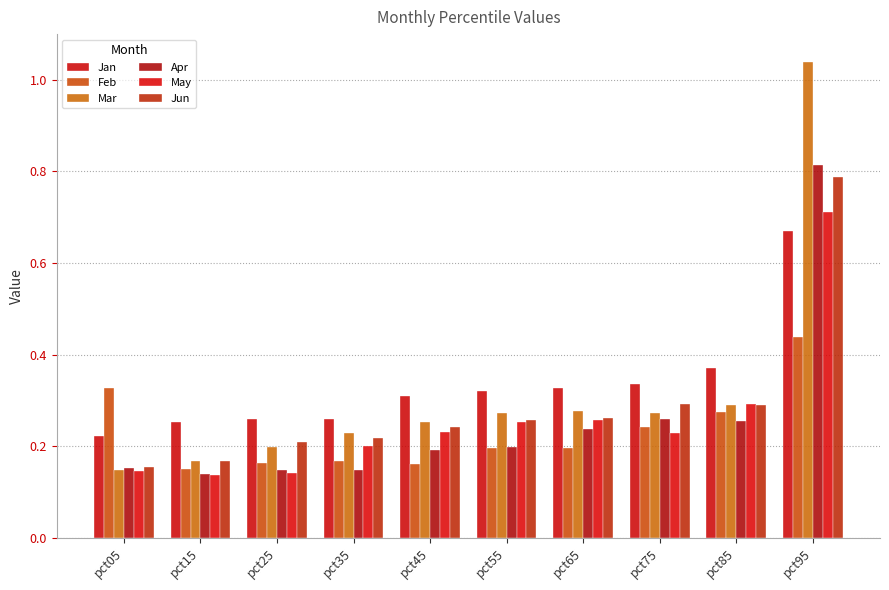

At which label does Apr reach its minimum?

pct15